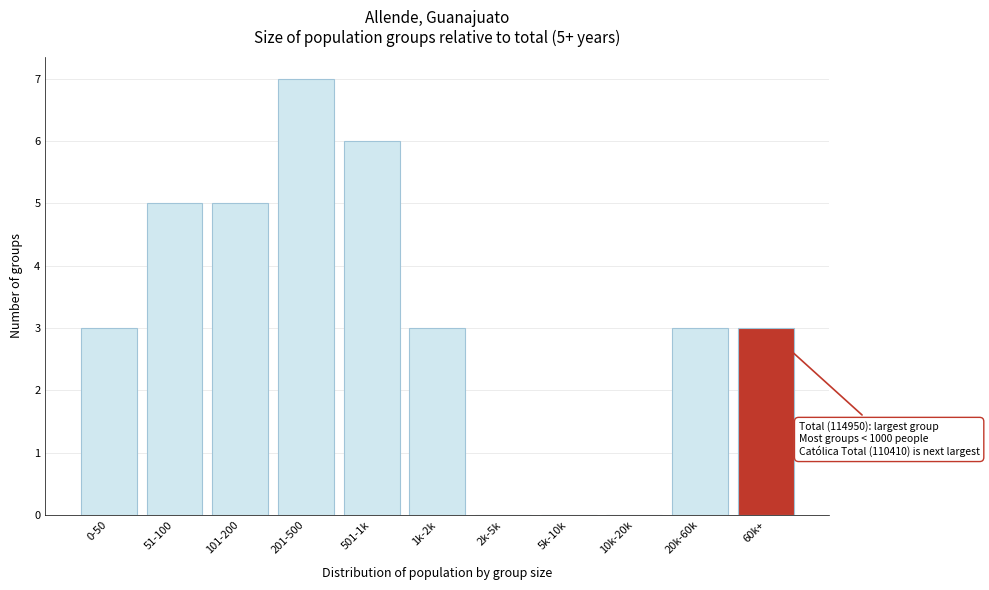

Reading left to right, list all the values displayed in this chart.

0-50=3	51-100=5	101-200=5	201-500=7	501-1k=6	1k-2k=3	2k-5k=0	5k-10k=0	10k-20k=0	20k-60k=3	60k+=3